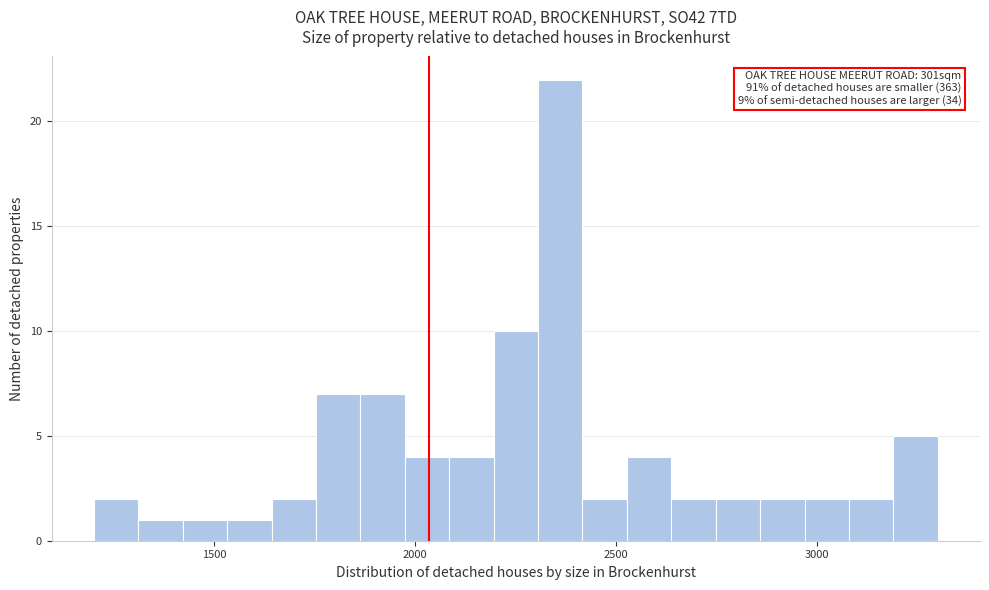

Around what value on the x-axis is the tallest bar? Give the approximate position of its centre, as read against the axis.

2350